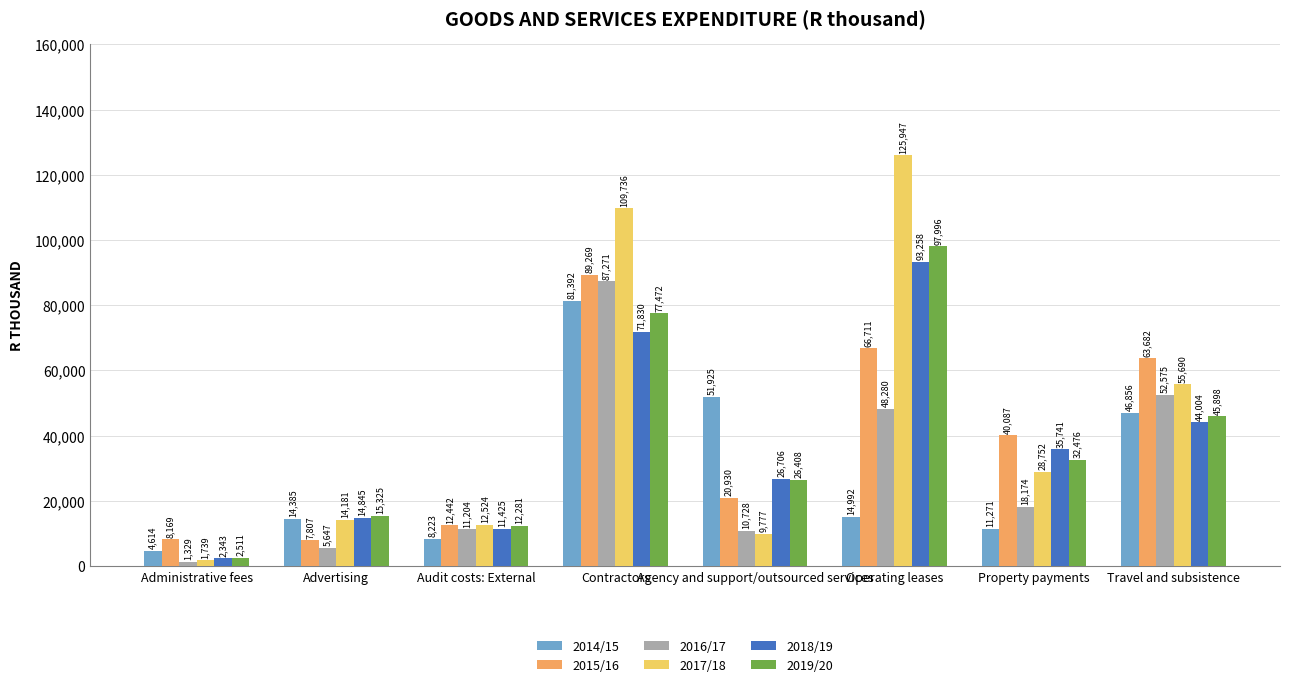

What are all the series names shown in the legend?

2014/15, 2015/16, 2016/17, 2017/18, 2018/19, 2019/20